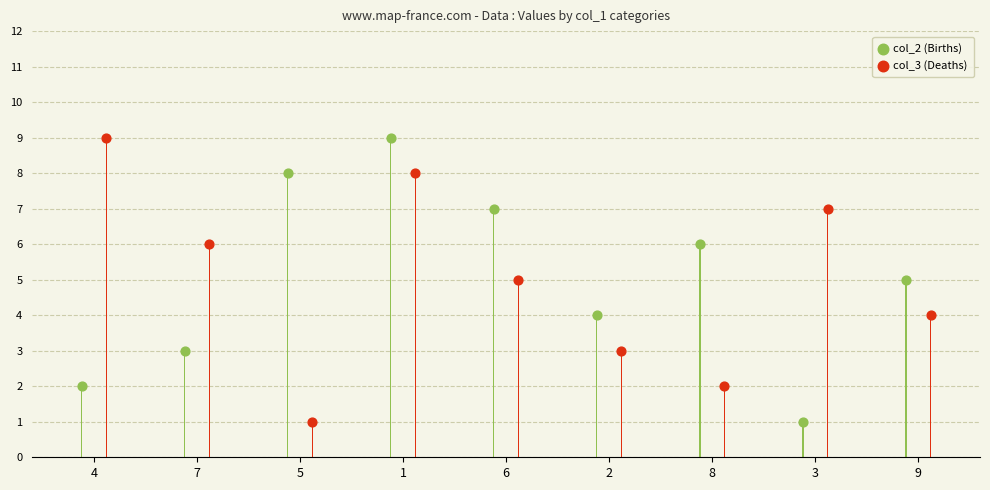

At how many categories does at least one series exceed 5?

7